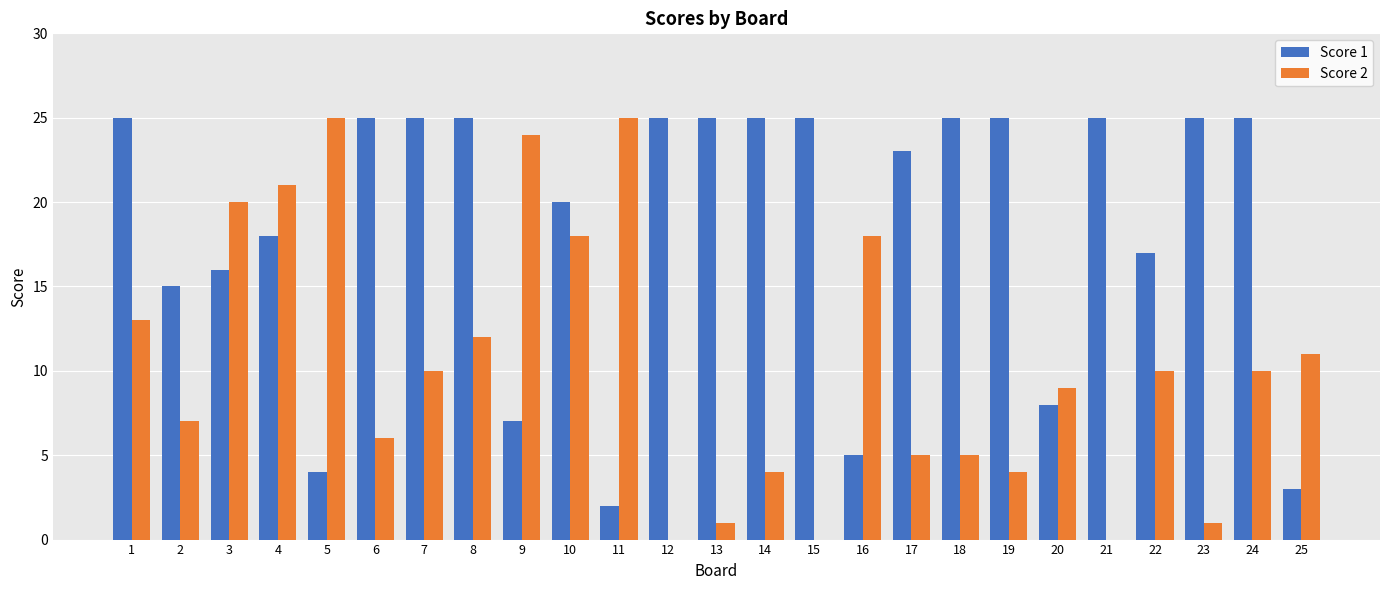

Between 17 and 20, which series saw the biggest shift?

Score 1